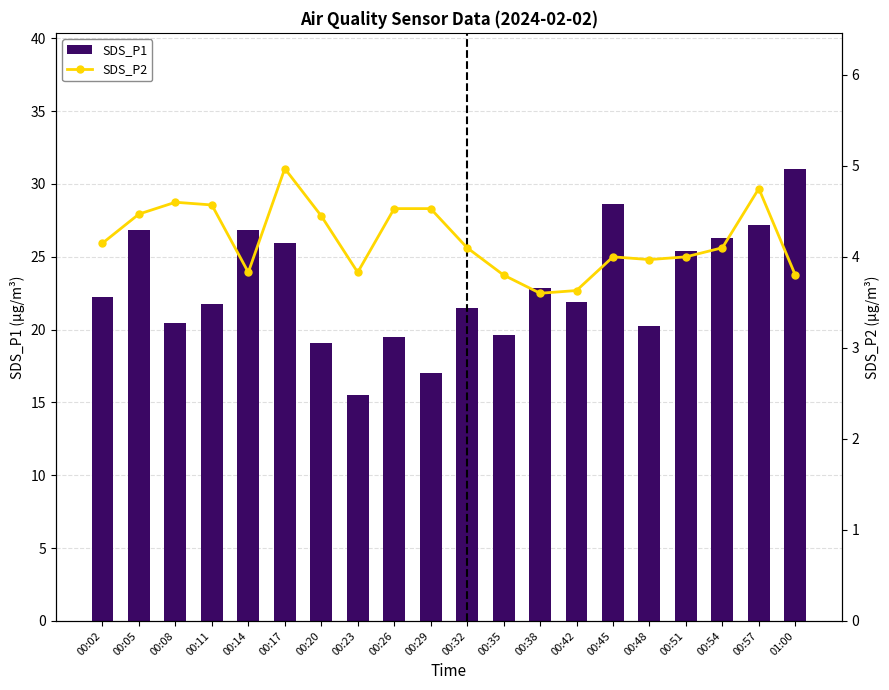

At 00:48, list the series in order from smallest to largest.

SDS_P2, SDS_P1